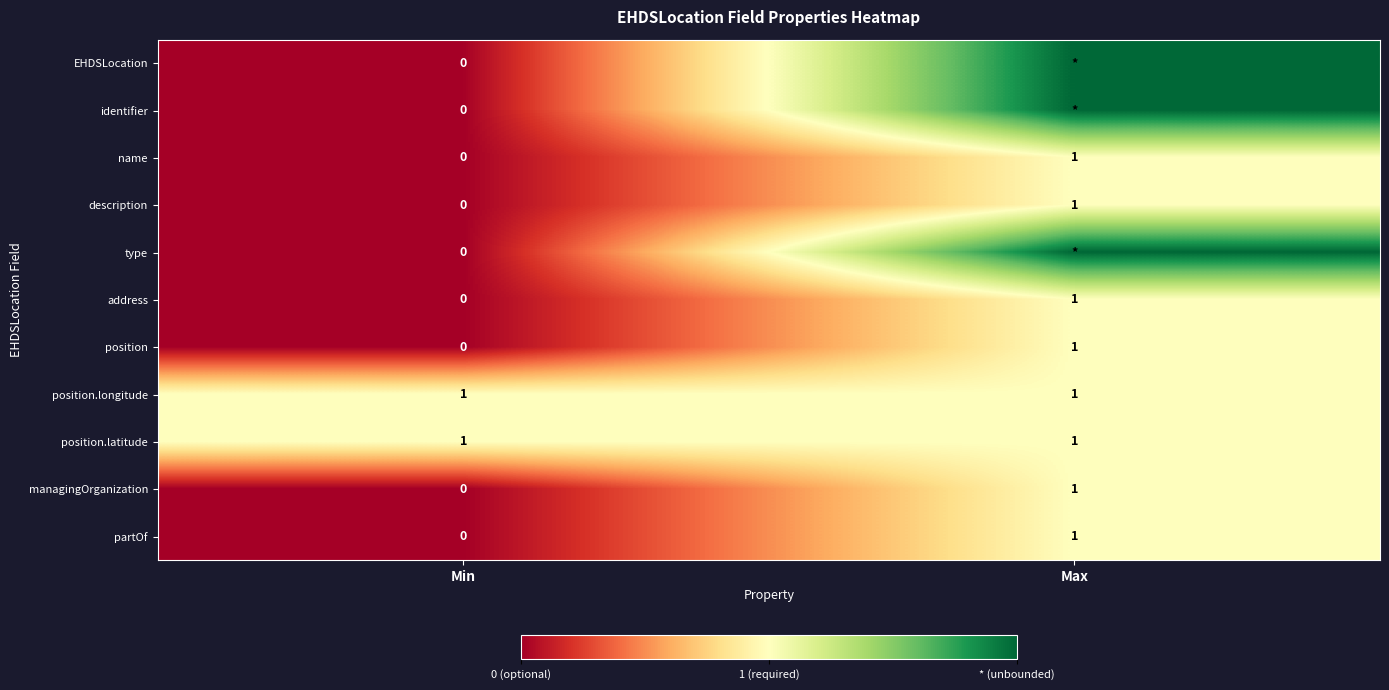

What is the total value across all series at Min?

2